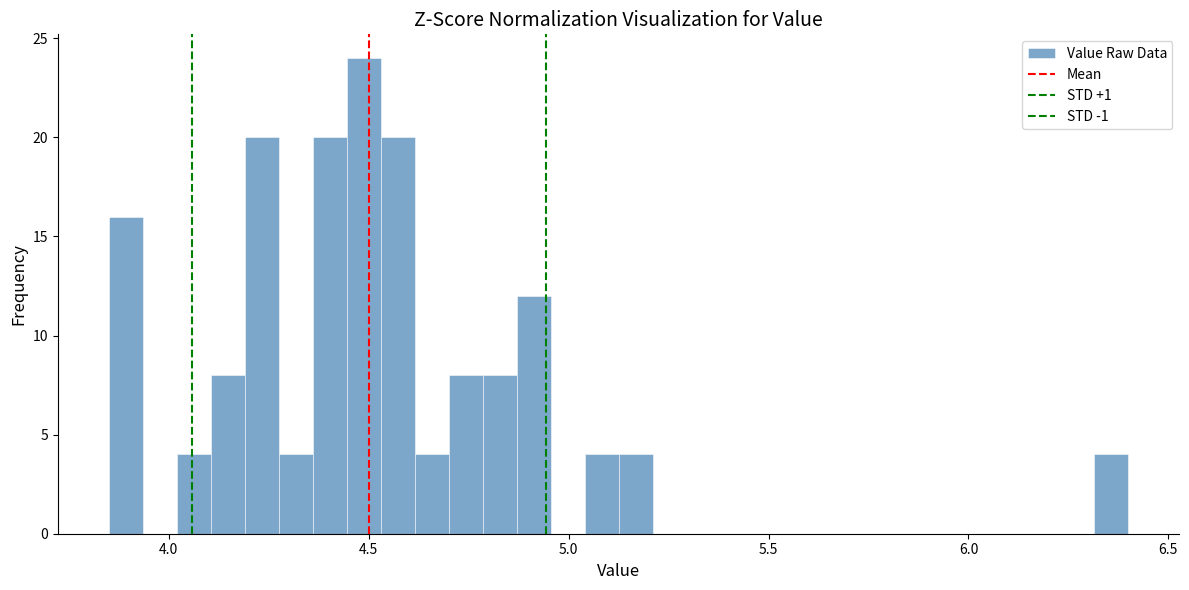

Read against the x-axis, roughly where is the centre of the tallest bar?

4.50